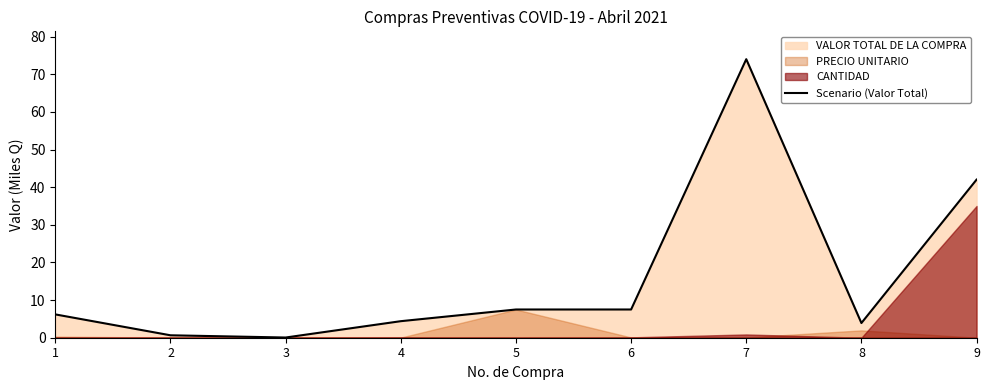

How many values are below 6?

4